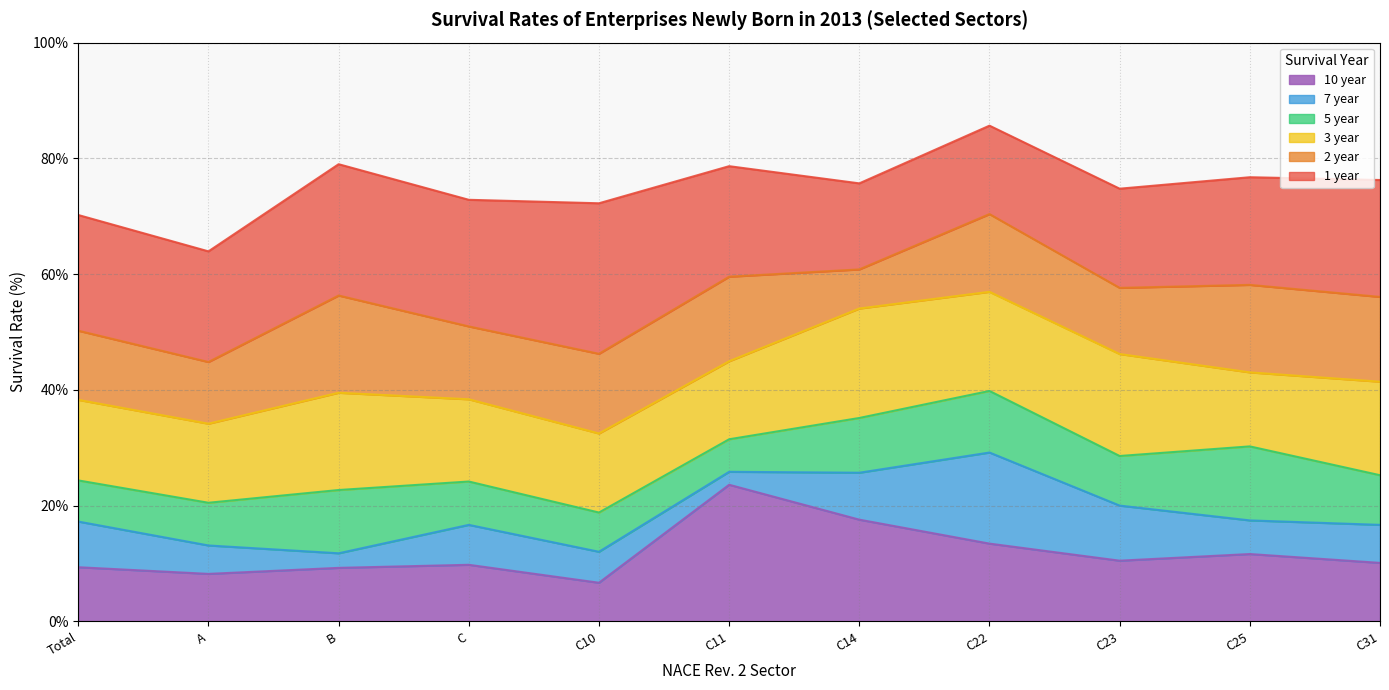

Which series has the widest spread of values?

2 year